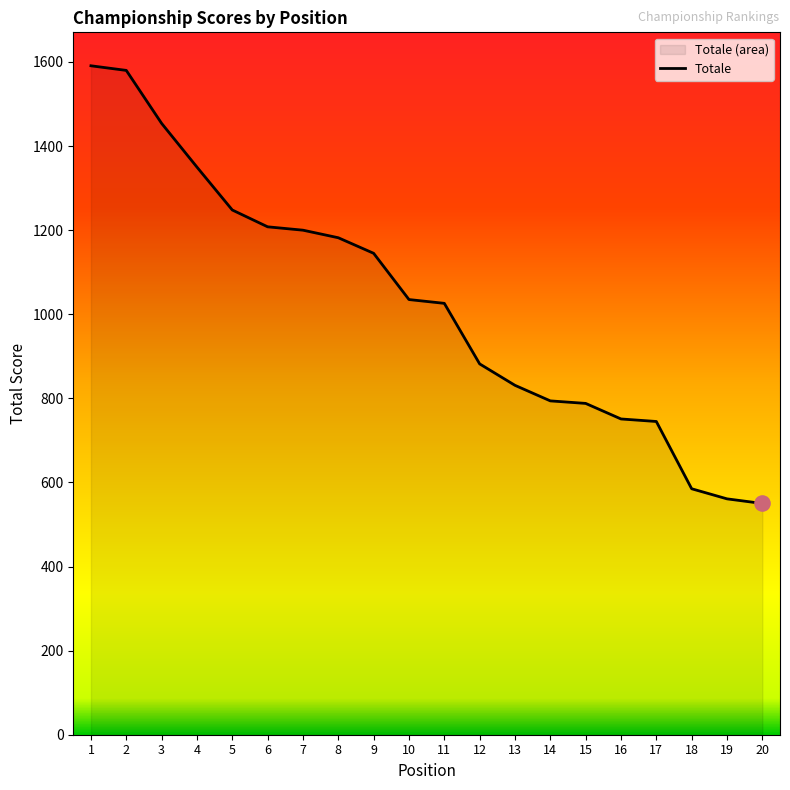

What is the change in value from 2 to 5?

-332